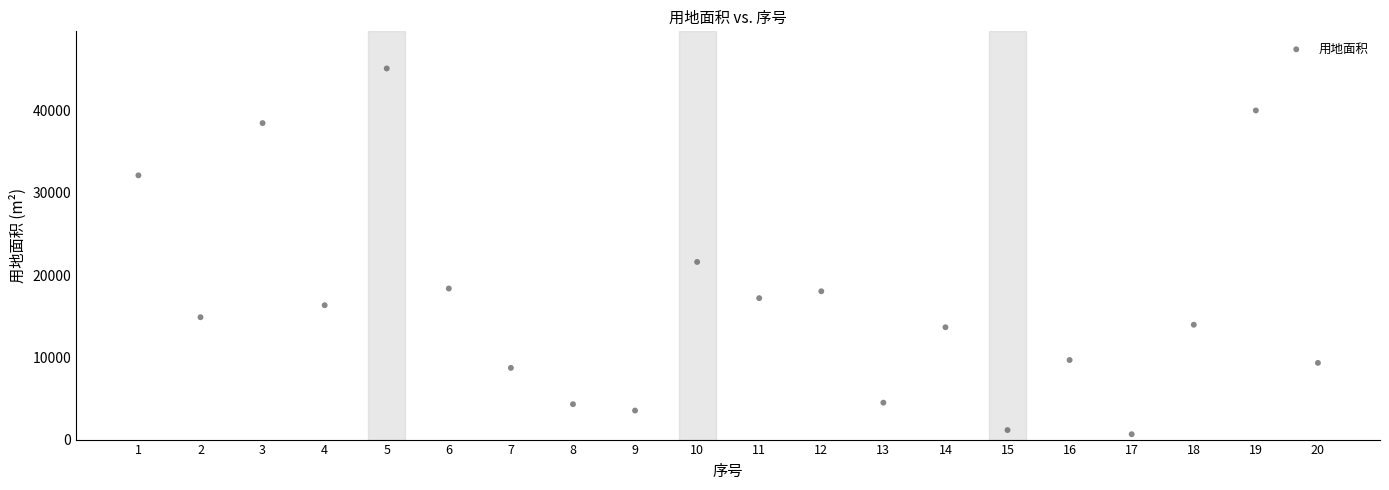

What is the range of X values (max minus min)?

19.0